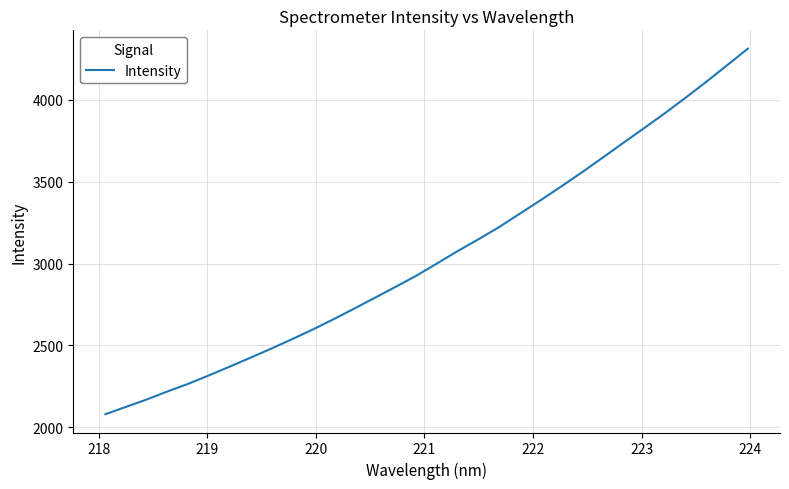

Is this an area chart (filled region under the line)?

No